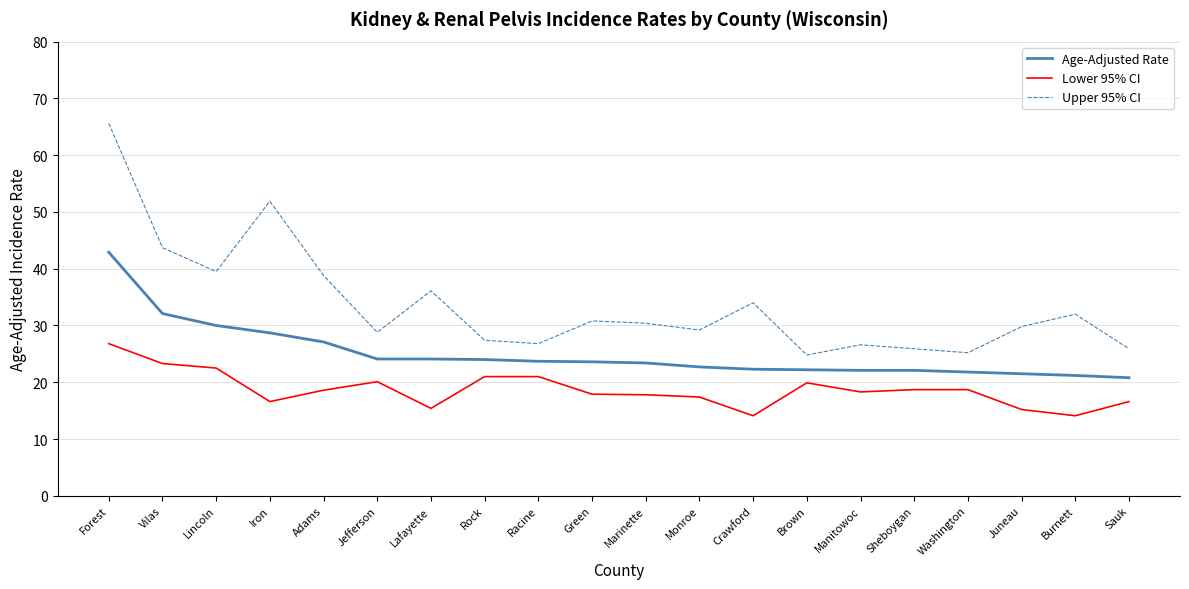

At Green, list the series in order from largest to smallest.

Upper 95% CI, Age-Adjusted Rate, Lower 95% CI